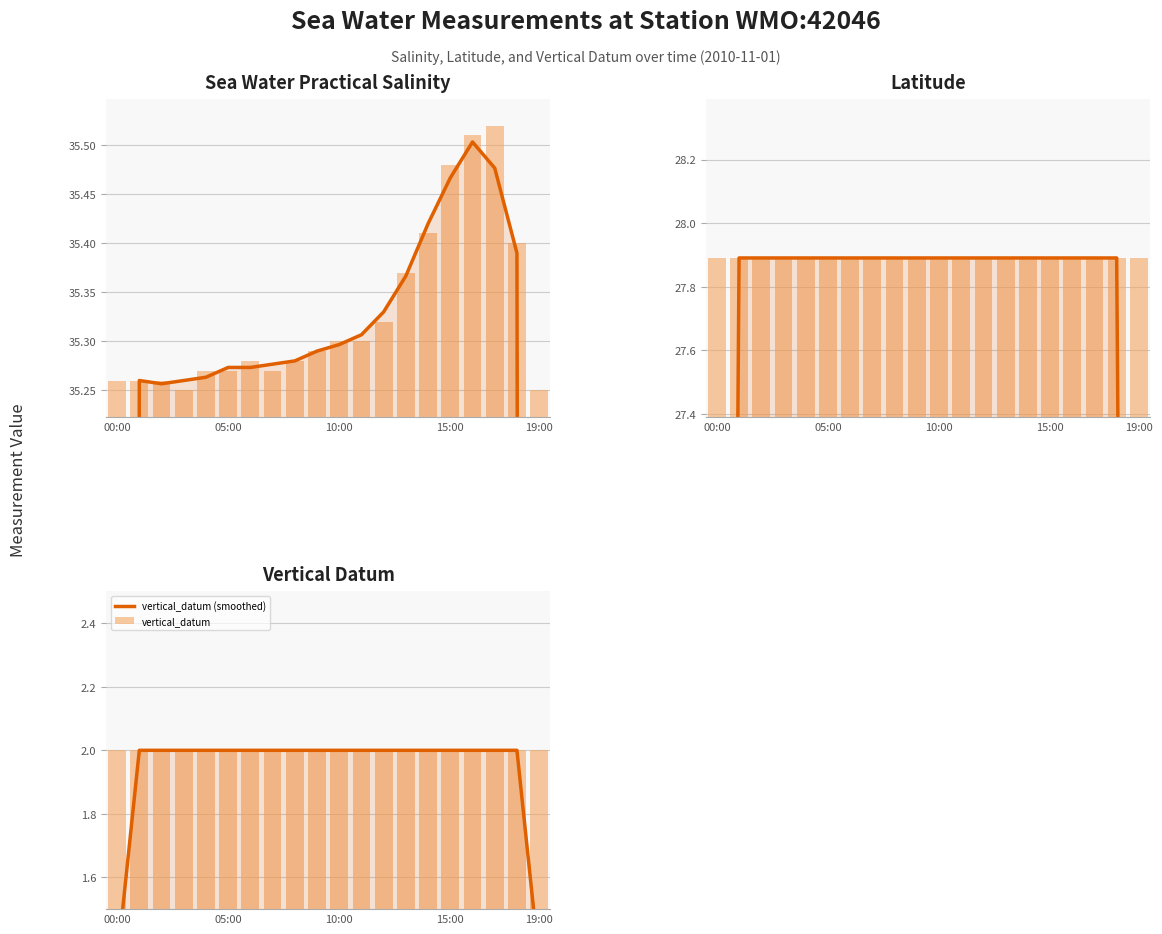

Rank the series by their maximum value, from highest to lowest.

sea_water_practical_salinity, sea_water_practical_salinity (smoothed), latitude (smoothed), latitude, vertical_datum (smoothed), vertical_datum